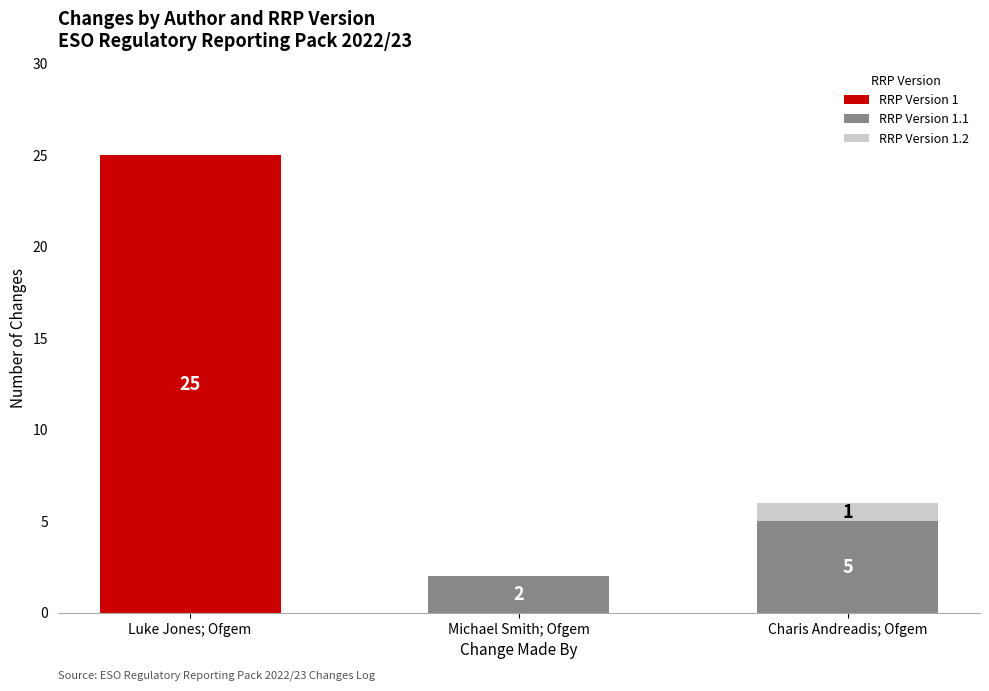

How many RRP Version 1 values are between 0 and 25?

3